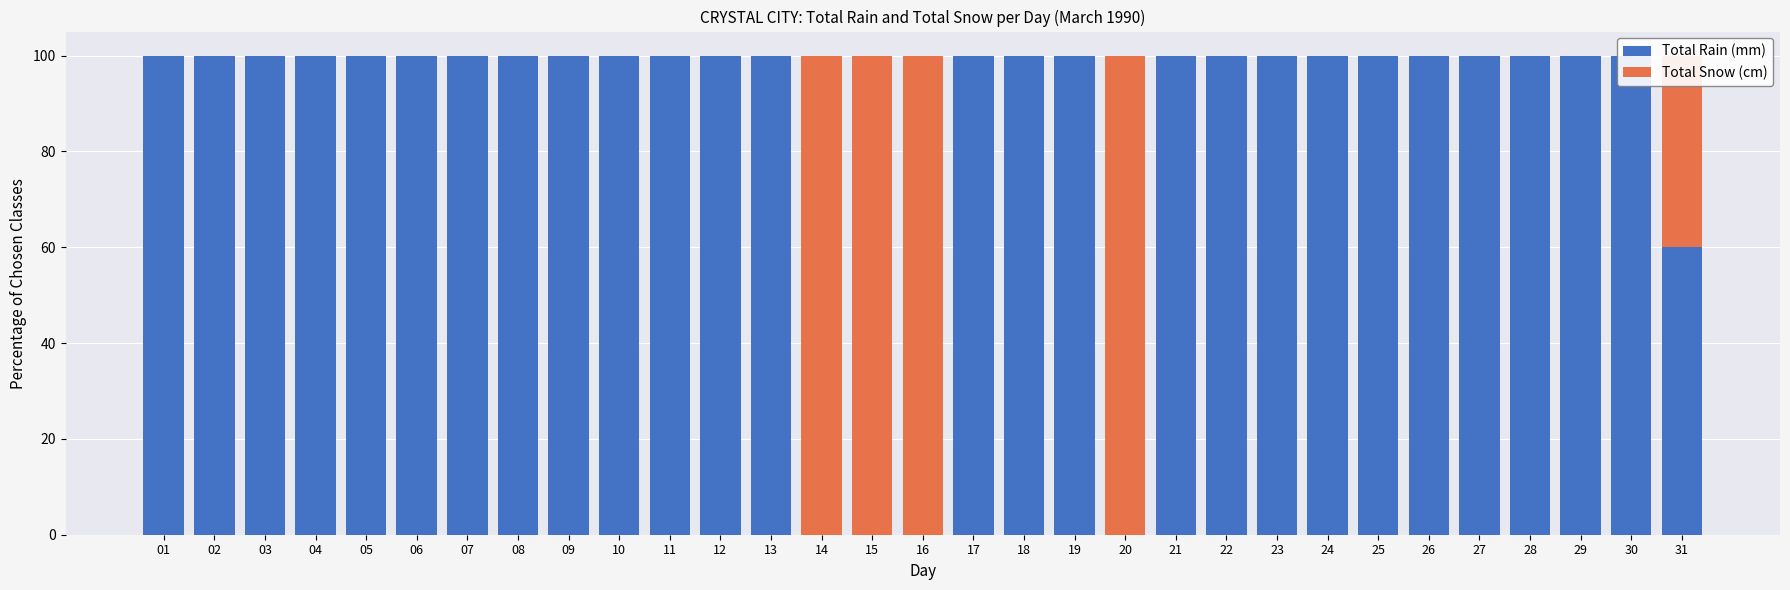

Reading left to right, extract all data points from this chart.

Total Rain (mm): 01=100	02=100	03=100	04=100	05=100	06=100	07=100	08=100	09=100	10=100	11=100	12=100	13=100	14=0	15=0	16=0	17=100	18=100	19=100	20=0	21=100	22=100	23=100	24=100	25=100	26=100	27=100	28=100	29=100	30=100	31=60
Total Snow (cm): 01=0	02=0	03=0	04=0	05=0	06=0	07=0	08=0	09=0	10=0	11=0	12=0	13=0	14=100	15=100	16=100	17=0	18=0	19=0	20=100	21=0	22=0	23=0	24=0	25=0	26=0	27=0	28=0	29=0	30=0	31=40